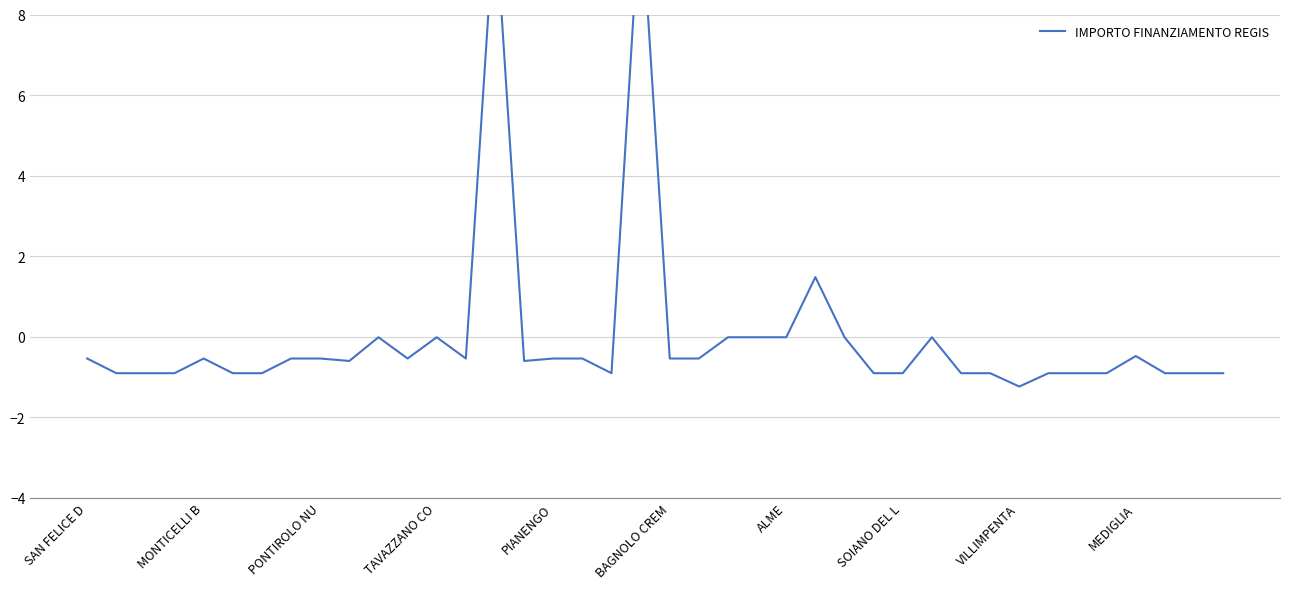

Is it true that the value at TAVAZZANO CO is -0.0?

True